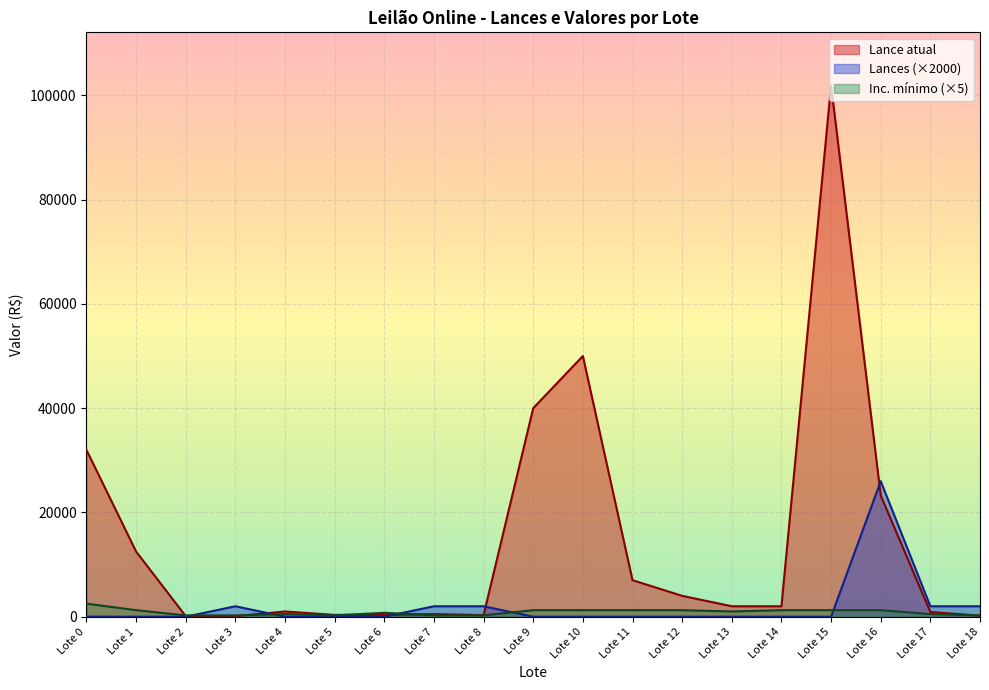

True or false: Inc. mínimo has a value of 500 at Lote 17.

True